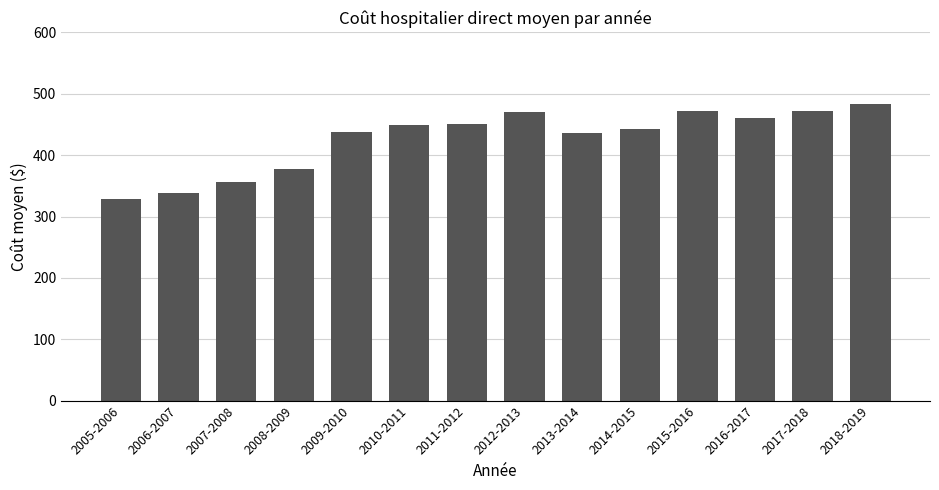

What is the value of the 2nd bar from the left?

338.1